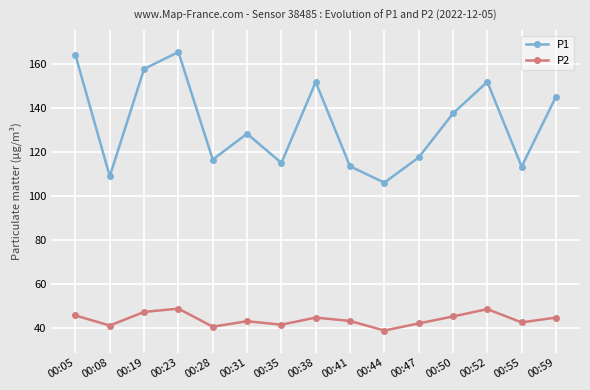

Rank the series by their maximum value, from highest to lowest.

P1, P2